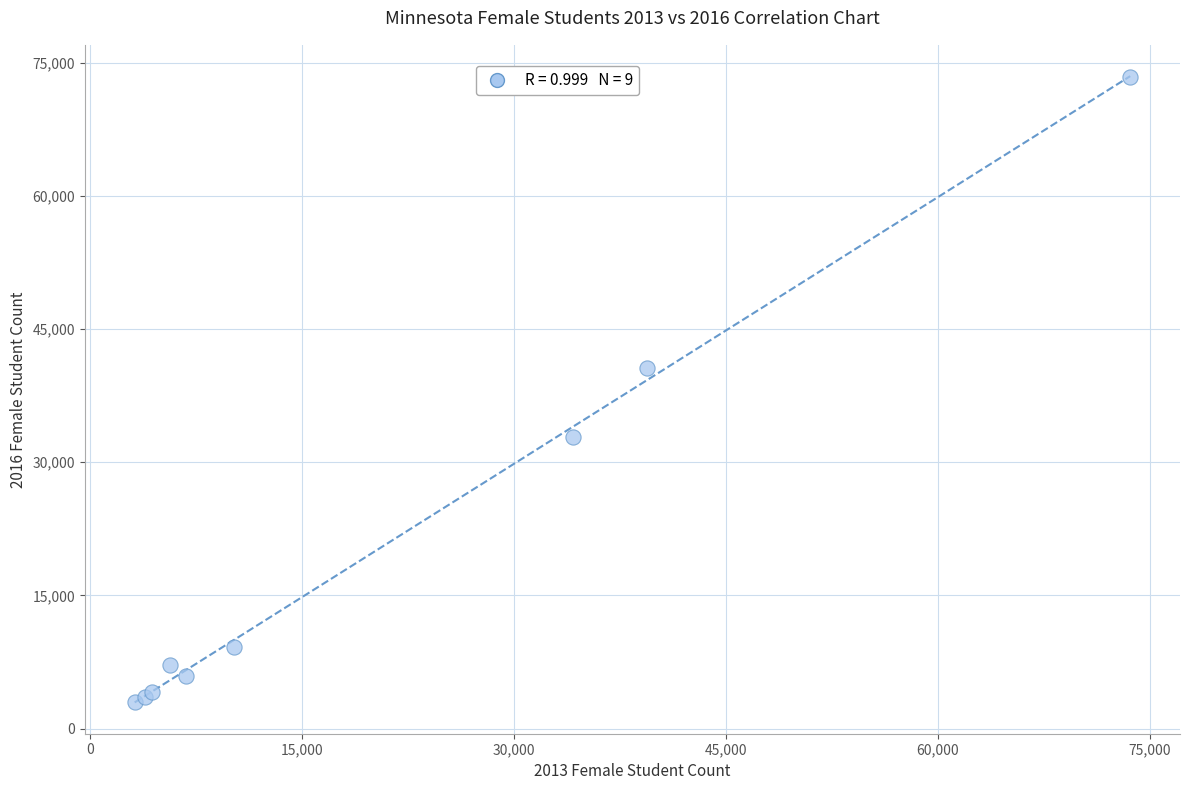

What Y value in the scatter plot is closest to 38208?

40571